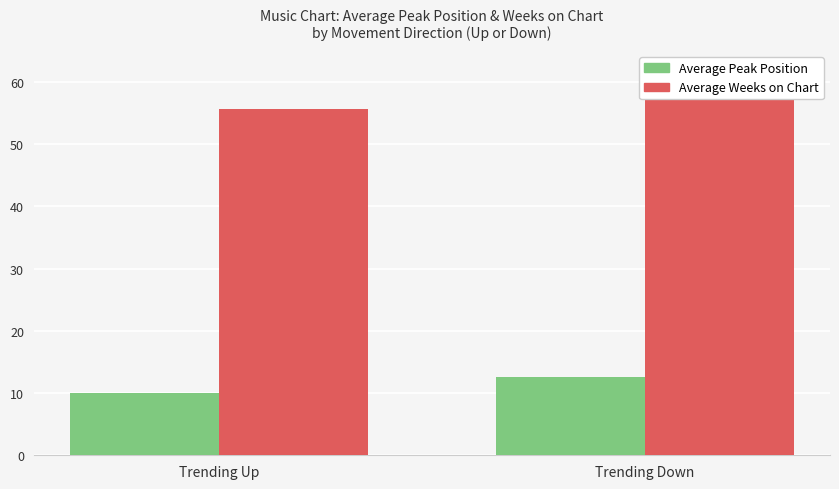

What is the label of the 2nd bar from the left?

Trending Down